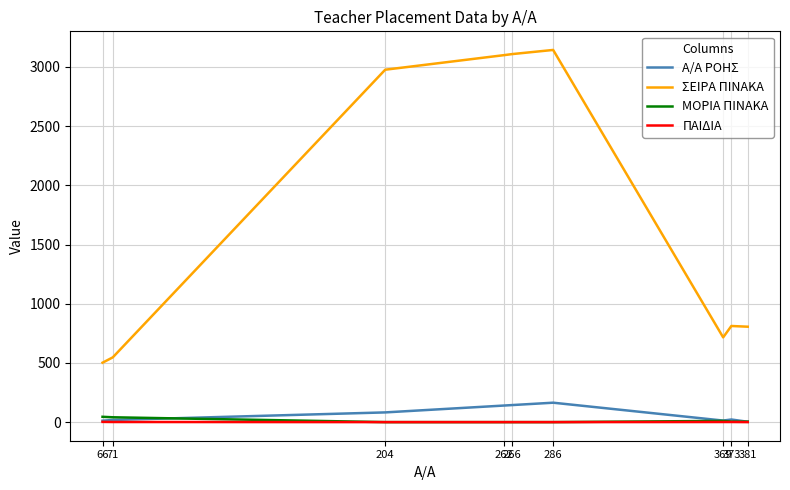

Between 204 and 286, which series saw the biggest shift?

ΣΕΙΡΑ ΠΙΝΑΚΑ